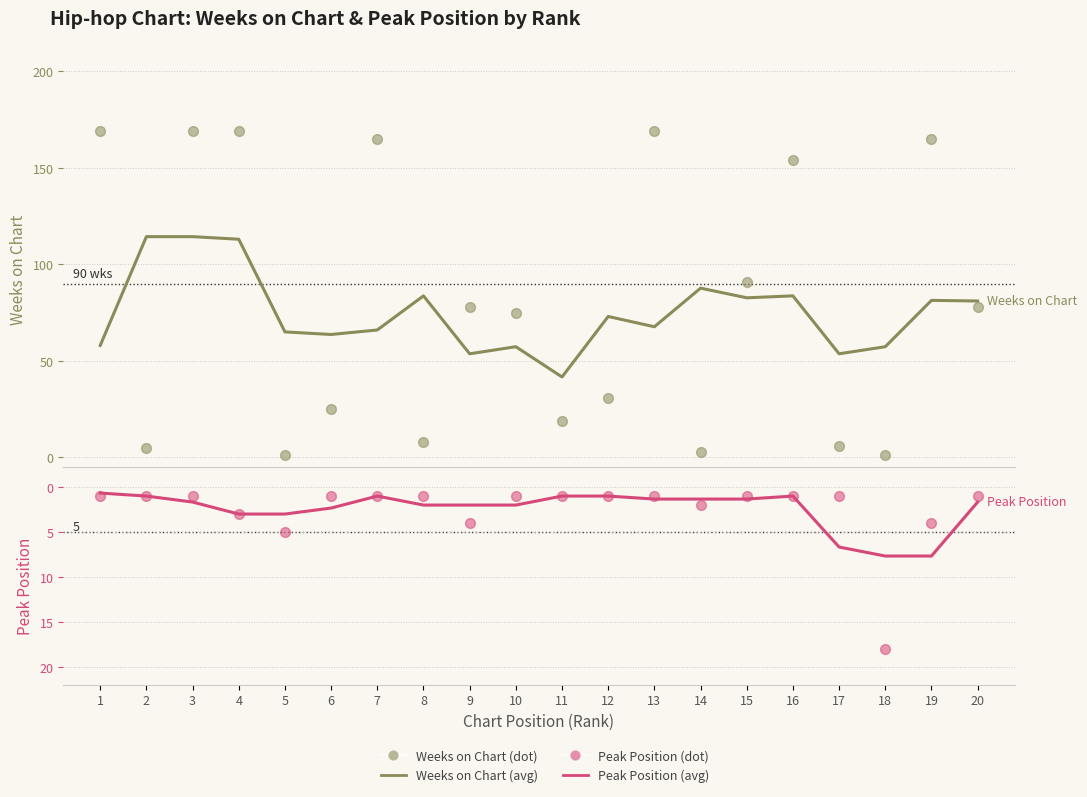

What is the total value across all series at 20?

161.7